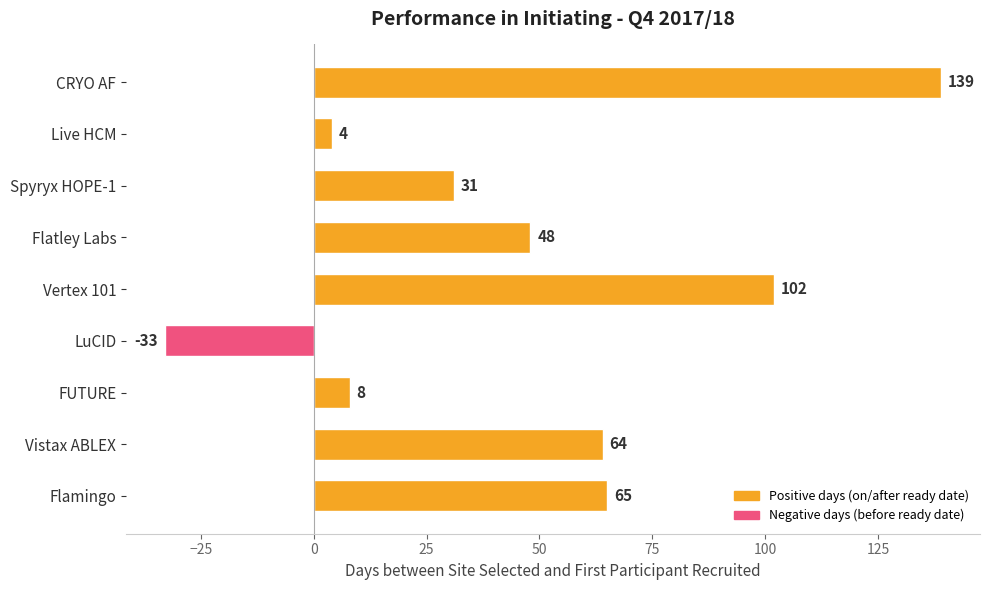

What is the sum of all values?

428